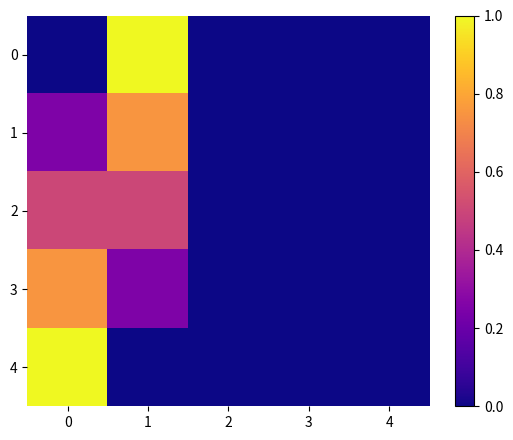

What is the difference between the highest and lowest values at 0?

1.0